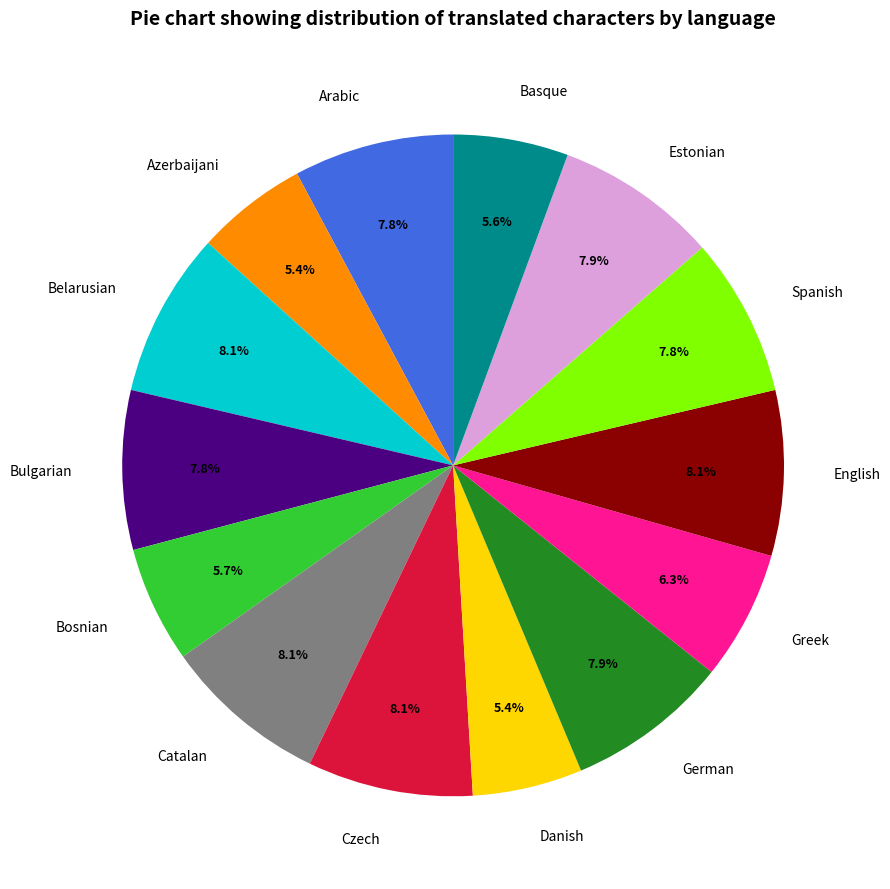

What is the ratio of the value at Czech to the value at Spanish?

1.0